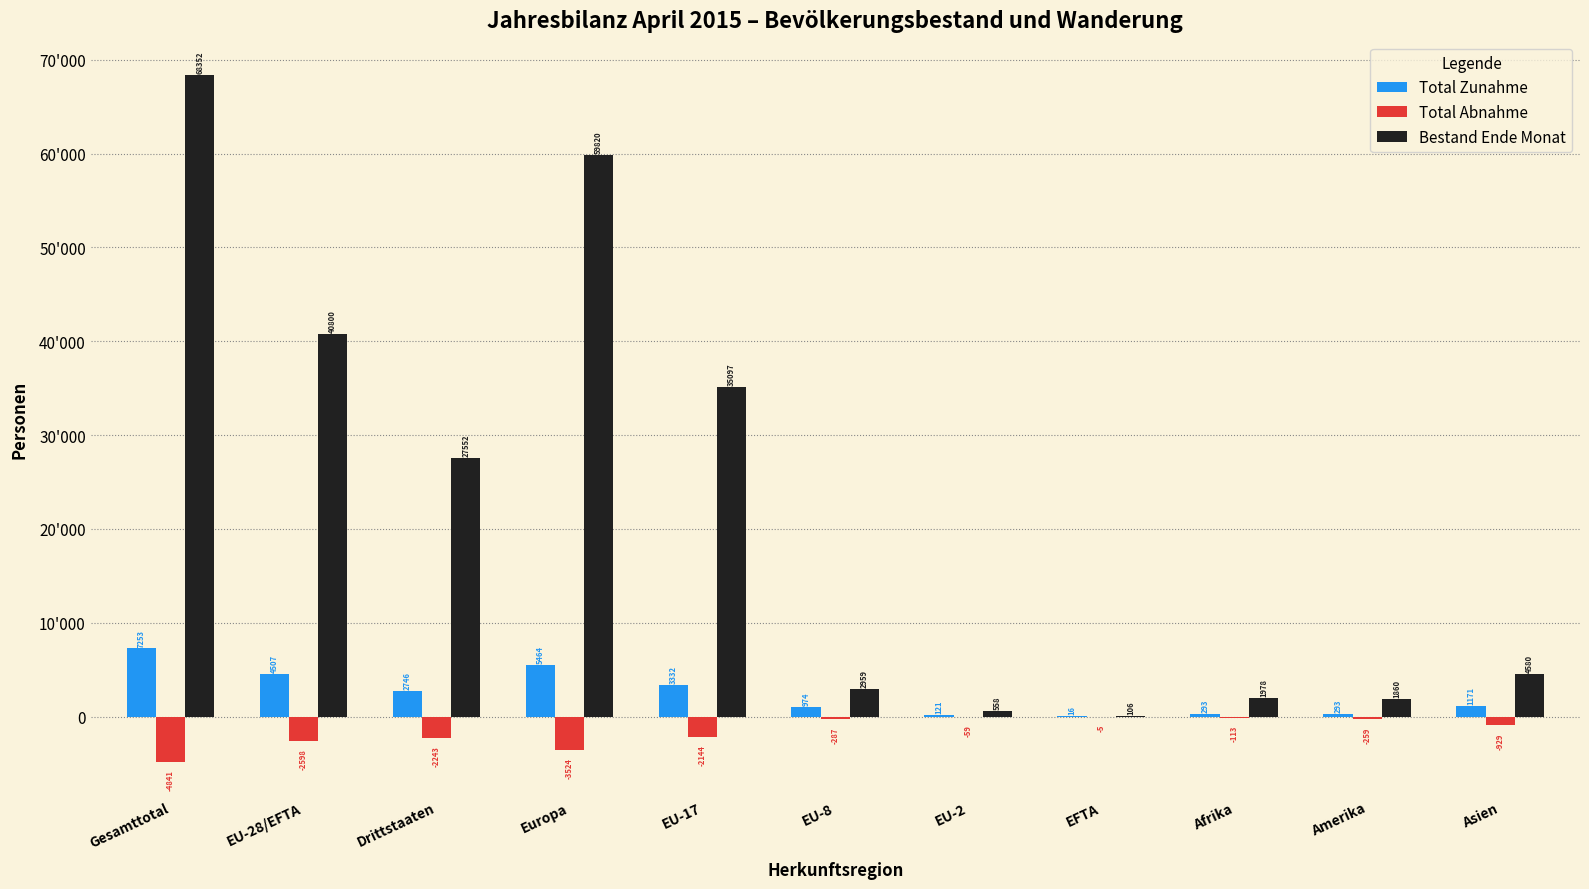

True or false: Total Zunahme has a value of 6991 at EU-28/EFTA.

False